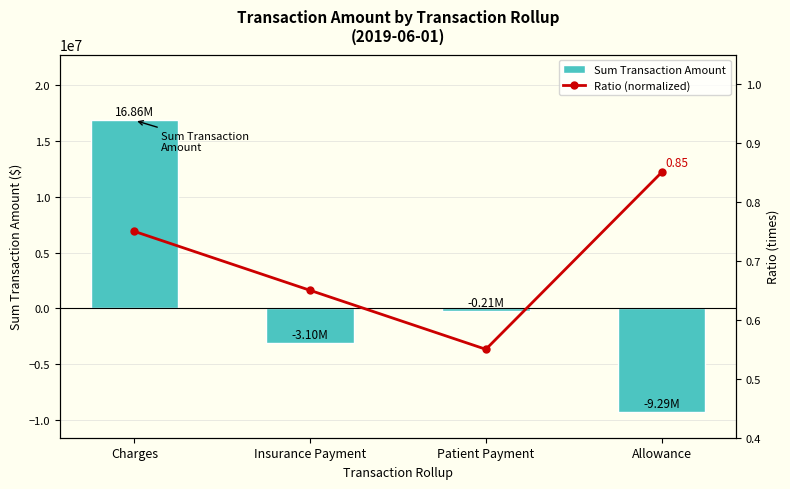

How many values in Sum Transaction Amount are below zero?

3